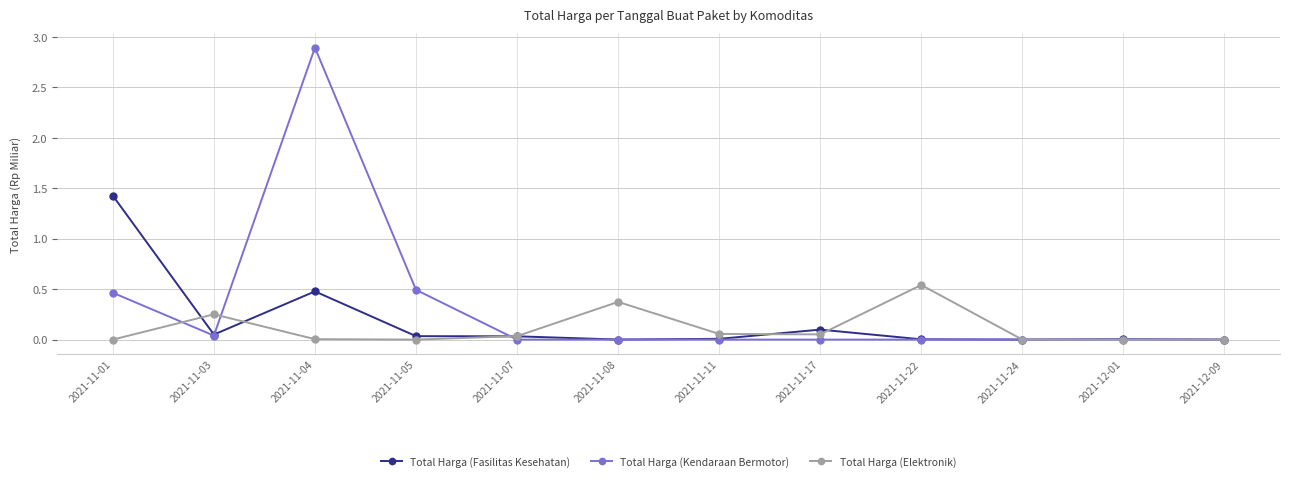

What position from the right is 2021-11-22?

4